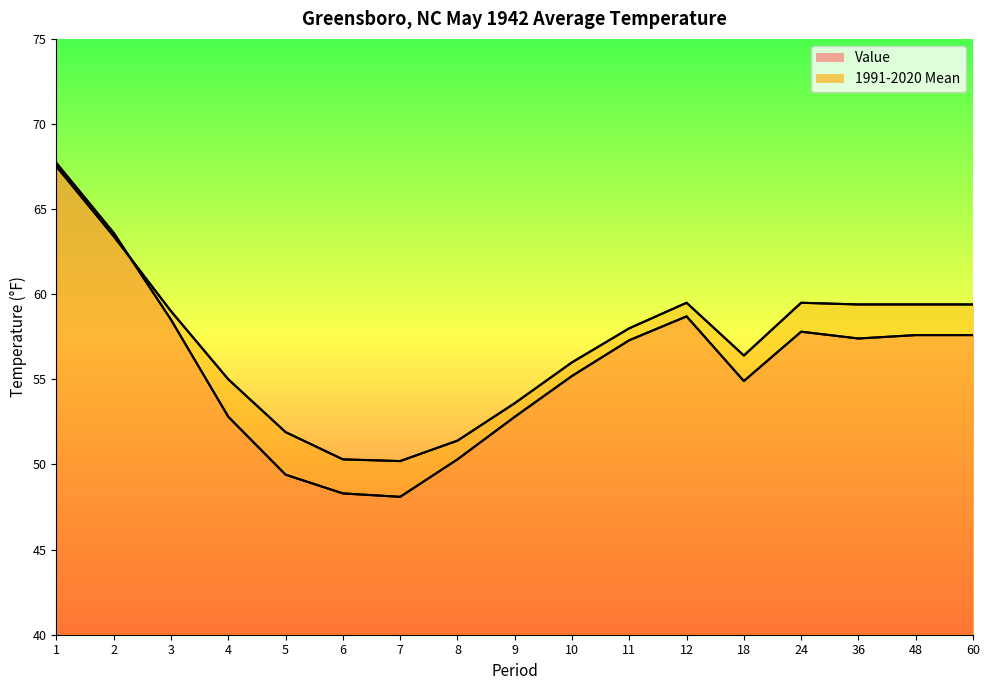

The value of Value at 10 is 93.1. True or false?

False